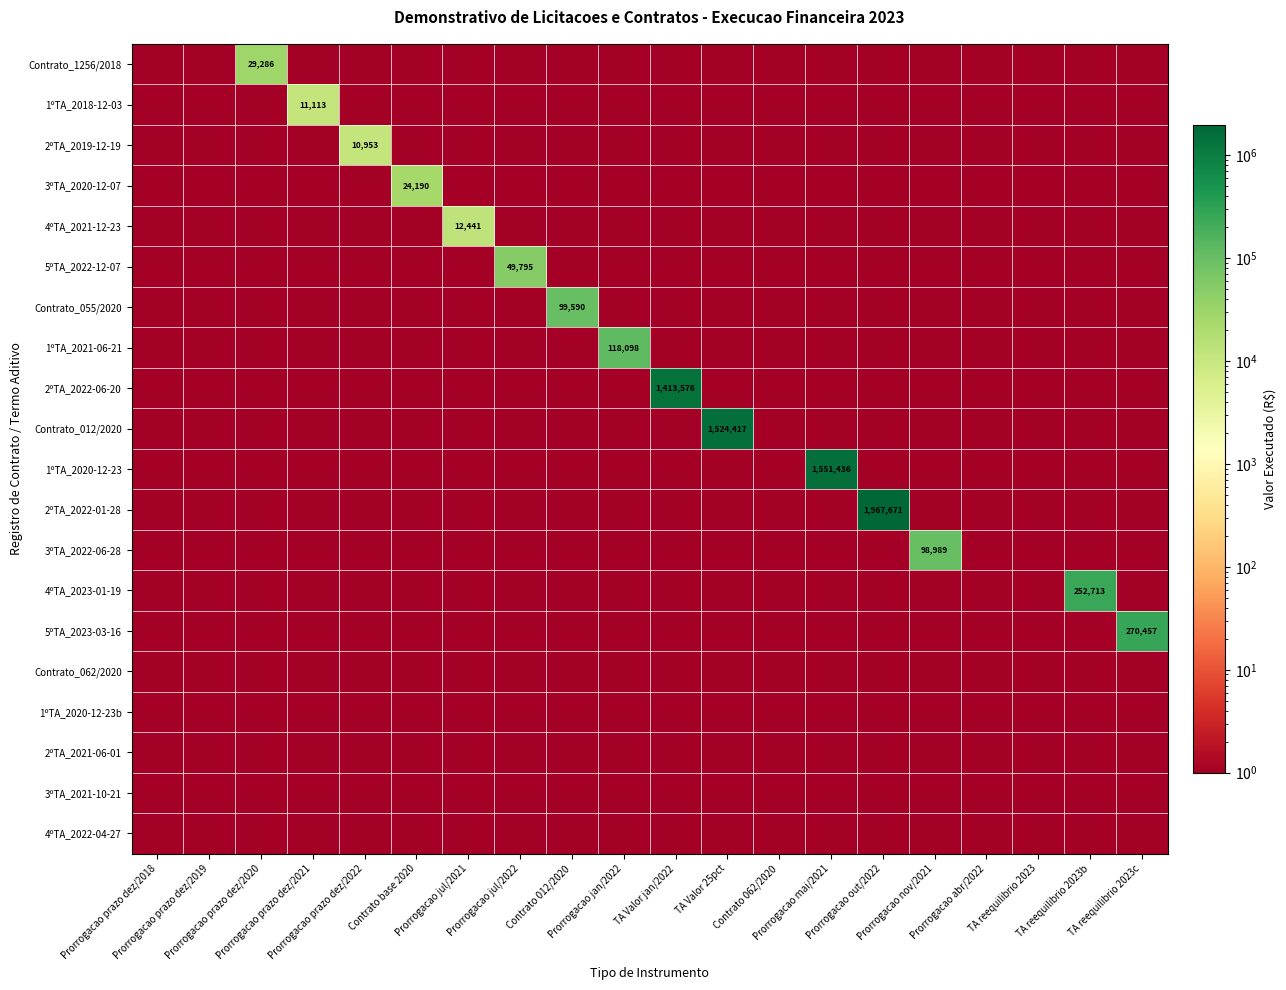

Rank the categories by 3ºTA_2020-12-07 value from highest to lowest.

Contrato base 2020, Prorrogacao prazo dez/2018, Prorrogacao prazo dez/2019, Prorrogacao prazo dez/2020, Prorrogacao prazo dez/2021, Prorrogacao prazo dez/2022, Prorrogacao jul/2021, Prorrogacao jul/2022, Contrato 012/2020, Prorrogacao jan/2022, TA Valor jan/2022, TA Valor 25pct, Contrato 062/2020, Prorrogacao mai/2021, Prorrogacao out/2022, Prorrogacao nov/2021, Prorrogacao abr/2022, TA reequilibrio 2023, TA reequilibrio 2023b, TA reequilibrio 2023c